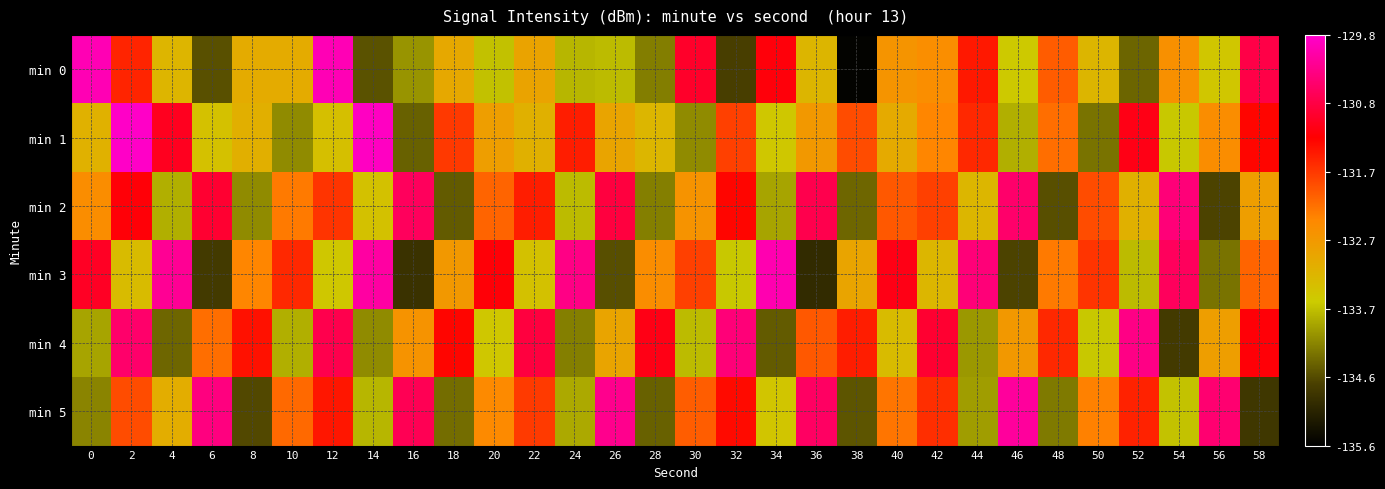

Between 6 and 10, which is larger?

10